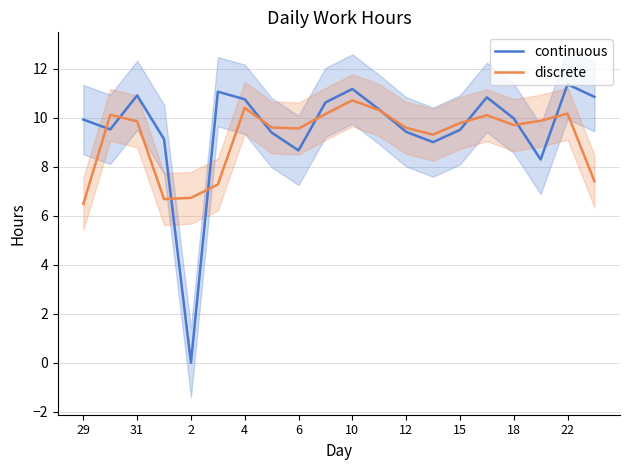

Reading right to left, list all the values displayed in this chart.

continuous: 10.9	11.4	8.3	10.0	10.8	9.5	9.0	9.4	10.3	11.2	10.6	8.7	9.4	10.8	11.1	0.0	9.1	10.9	9.5	9.9
discrete: 7.4	10.2	9.9	9.7	10.1	9.8	9.3	9.6	10.3	10.7	10.2	9.6	9.6	10.4	7.3	6.7	6.7	9.9	10.1	6.5